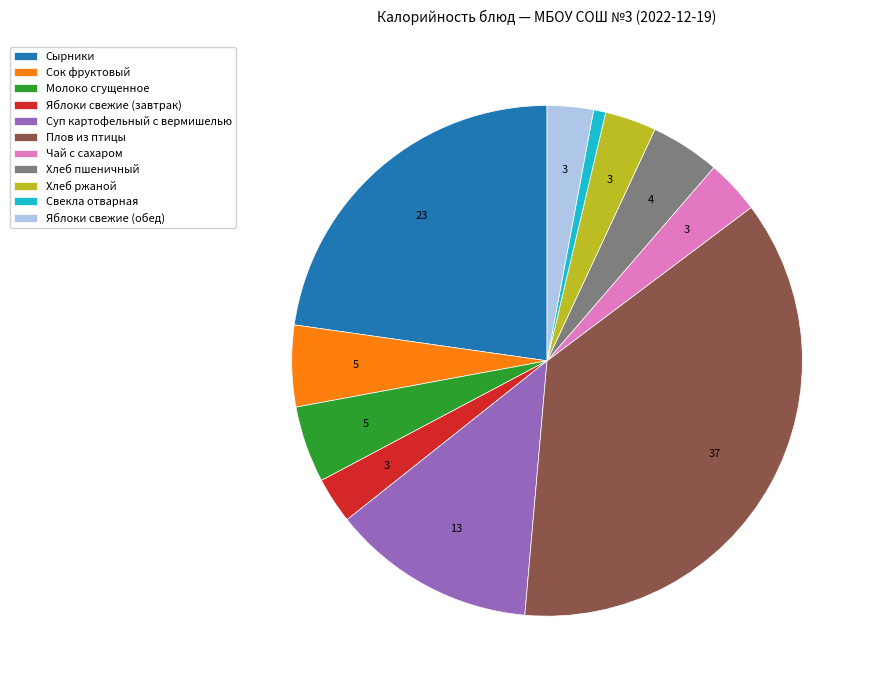

Which slice is the largest?

Плов из птицы